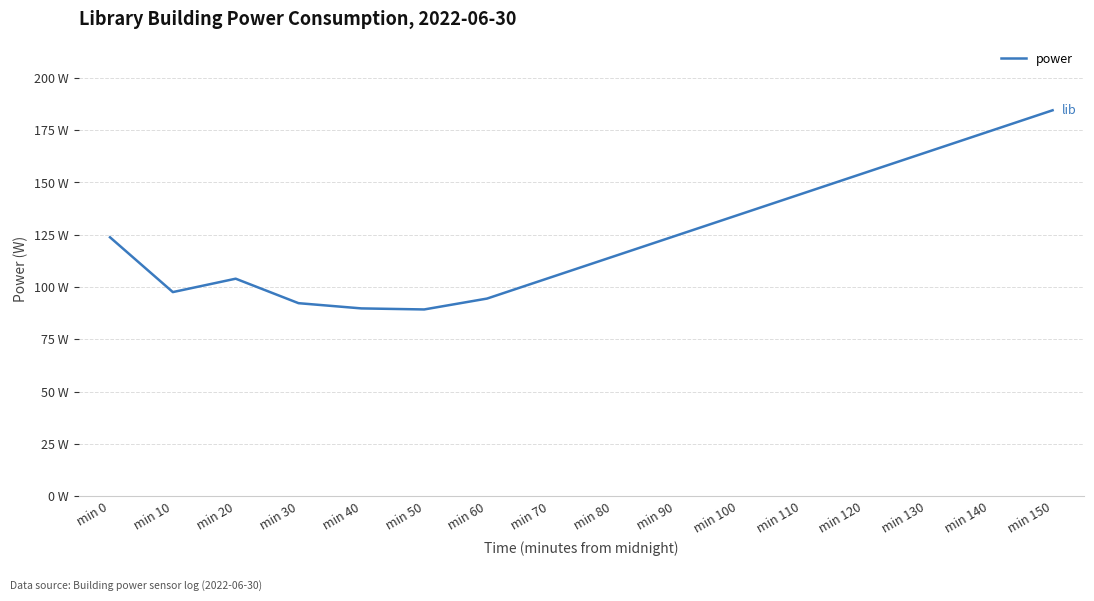

Reading right to left, extract all data points from this chart.

min 150=184.5	min 140=174.5	min 130=164.5	min 120=154.5	min 110=144.5	min 100=134.5	min 90=124.5	min 80=114.5	min 70=104.5	min 60=94.5	min 50=89.3	min 40=89.8	min 30=92.3	min 20=104.0	min 10=97.6	min 0=123.8